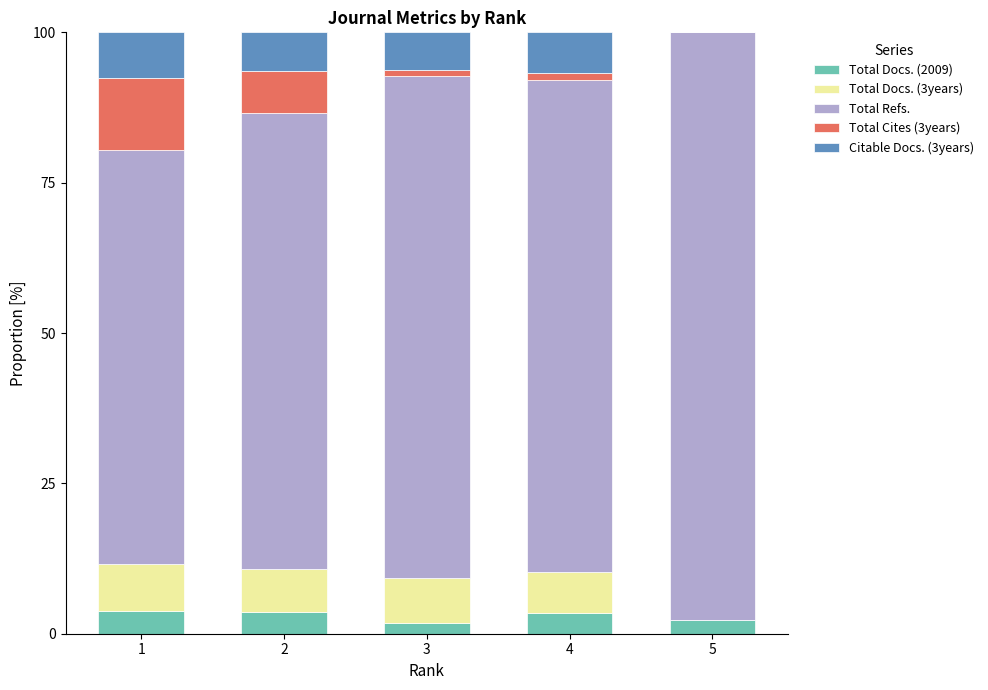

The value of Total Docs. (2009) at 2 is 3.6. True or false?

True